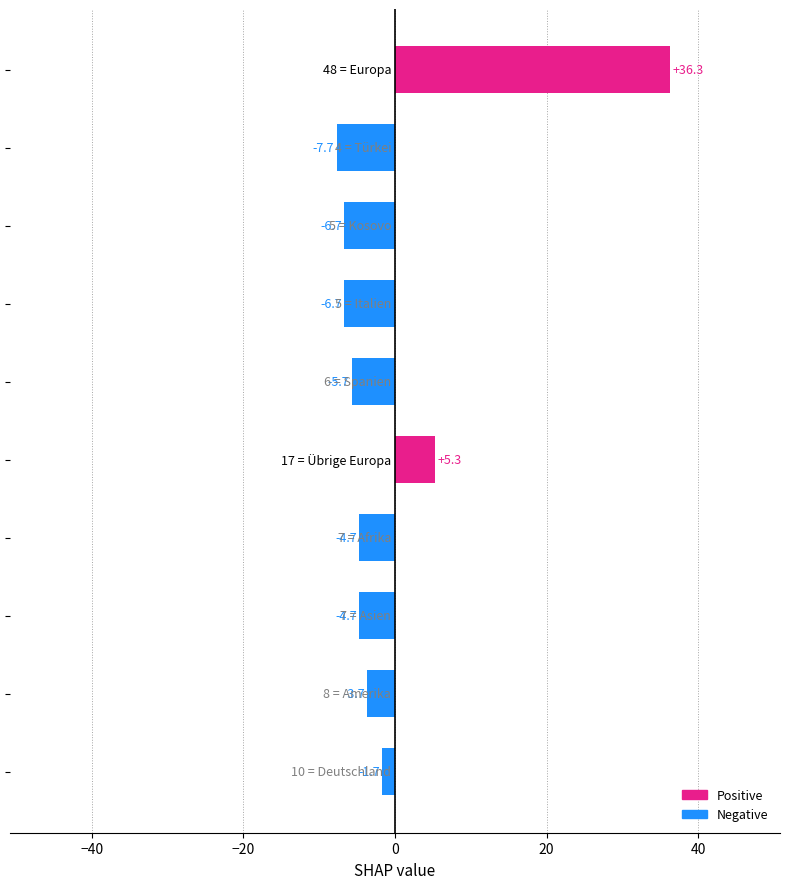

Reading top to bottom, transcribe all the data shown in this chart.

36.3	-7.7	-6.7	-6.7	-5.7	5.3	-4.7	-4.7	-3.7	-1.7